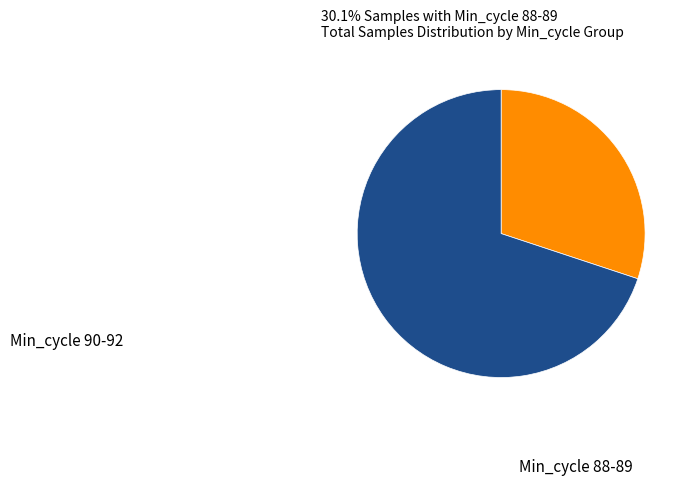

Which has a higher value, Min_cycle 90-92 or Min_cycle 88-89?

Min_cycle 90-92